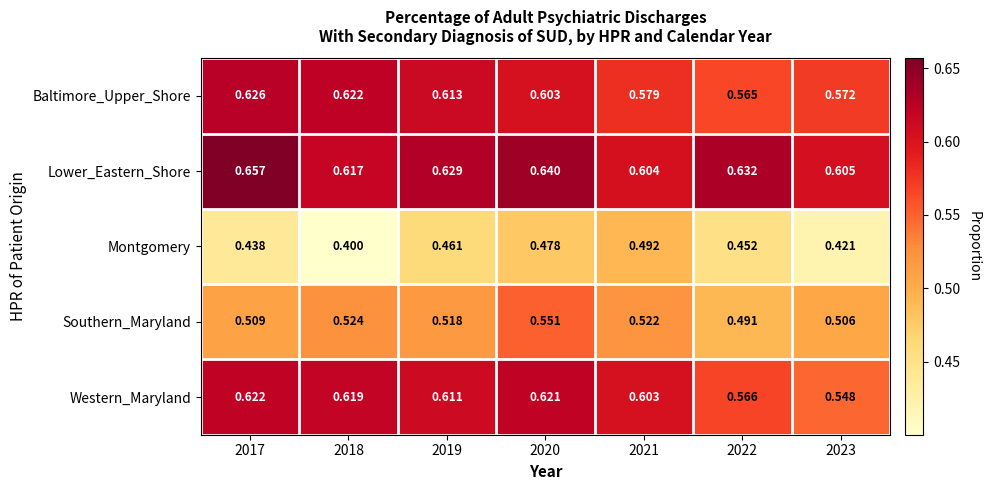

Between 2020 and 2022, which series saw the biggest shift?

Southern_Maryland